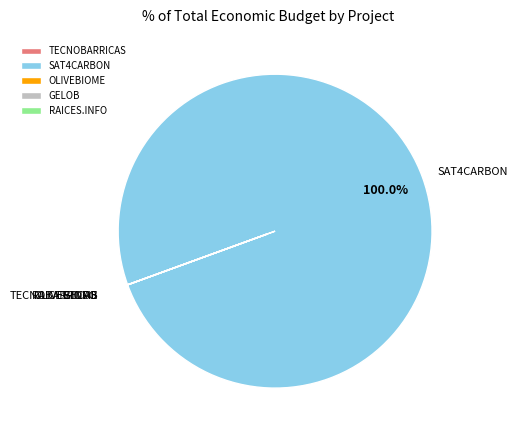

What is the largest slice in the pie chart?

SAT4CARBON